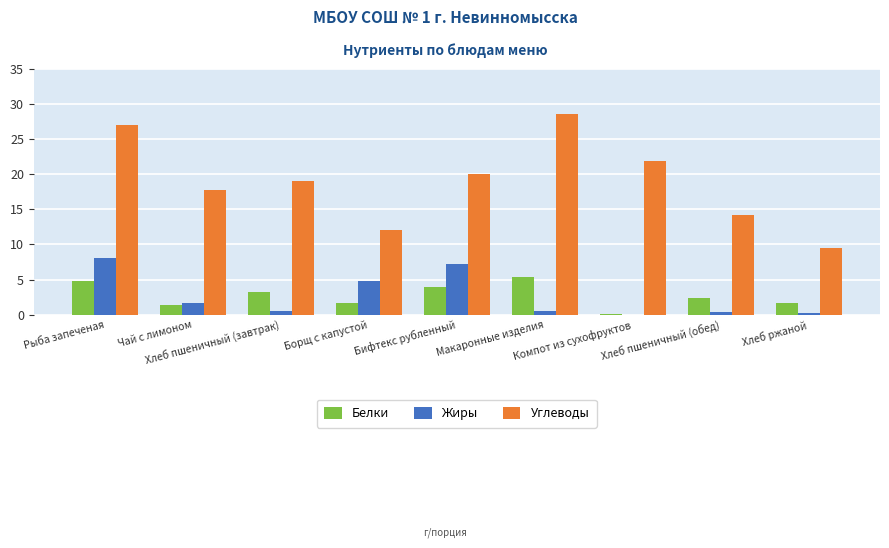

What is the average value of the Белки series?

2.7